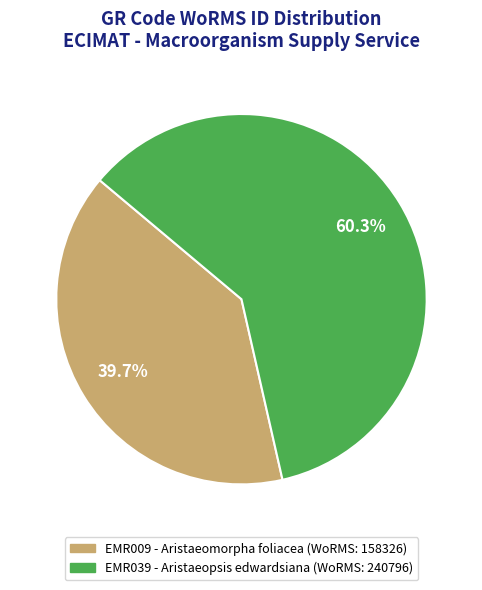

How many slices are in this pie chart?

2